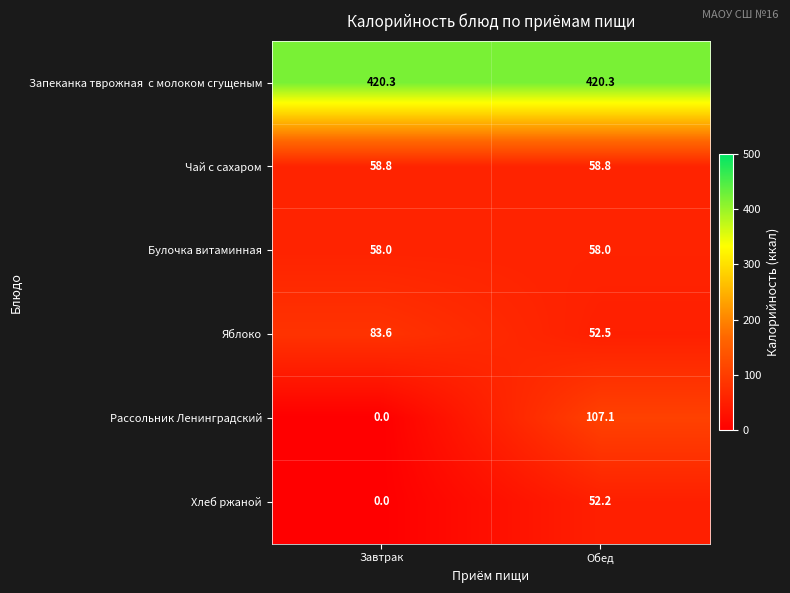

How many data points does each series have?

2